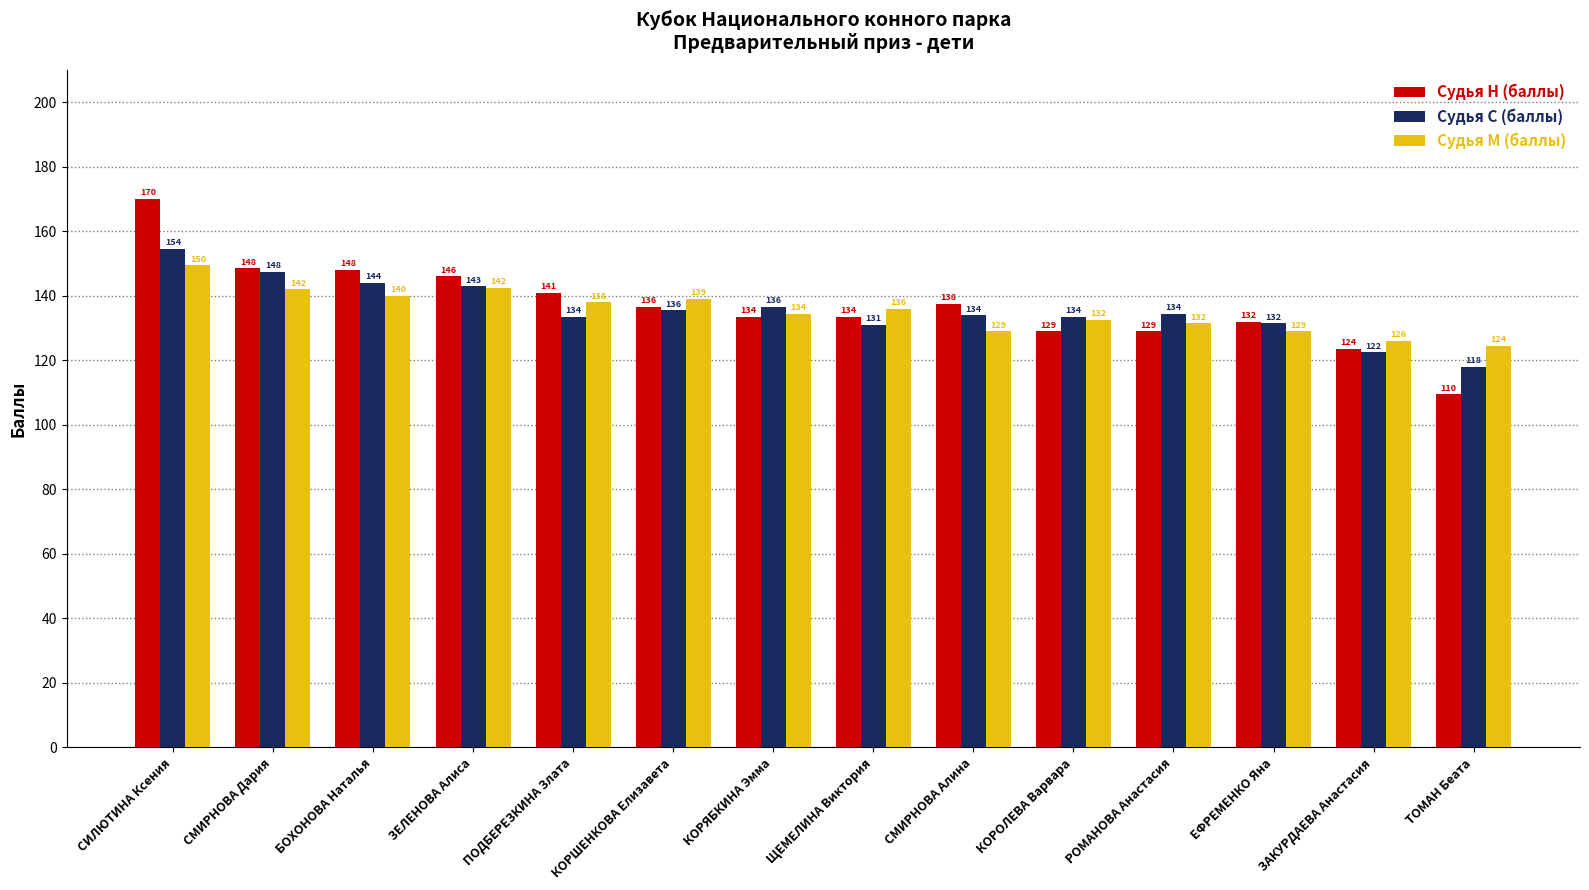

What is the difference between the Судья Н (баллы) values at ТОМАН Беата and СМИРНОВА Алина?

28.0